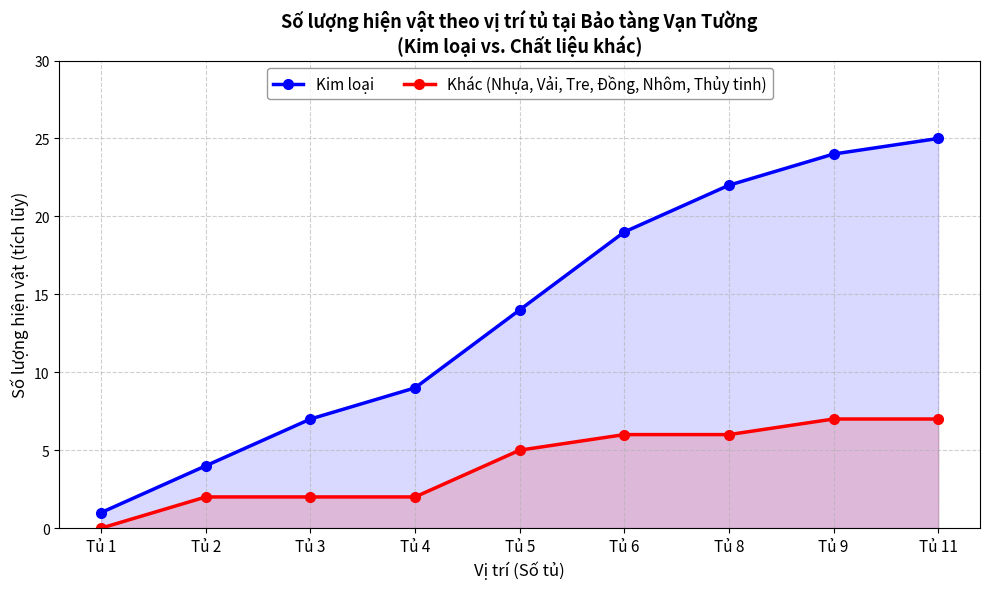

List the series in order of their overall mean, lowest first.

Khác (Nhựa, Vải, Tre, Đồng, Nhôm, Thủy tinh), Kim loại